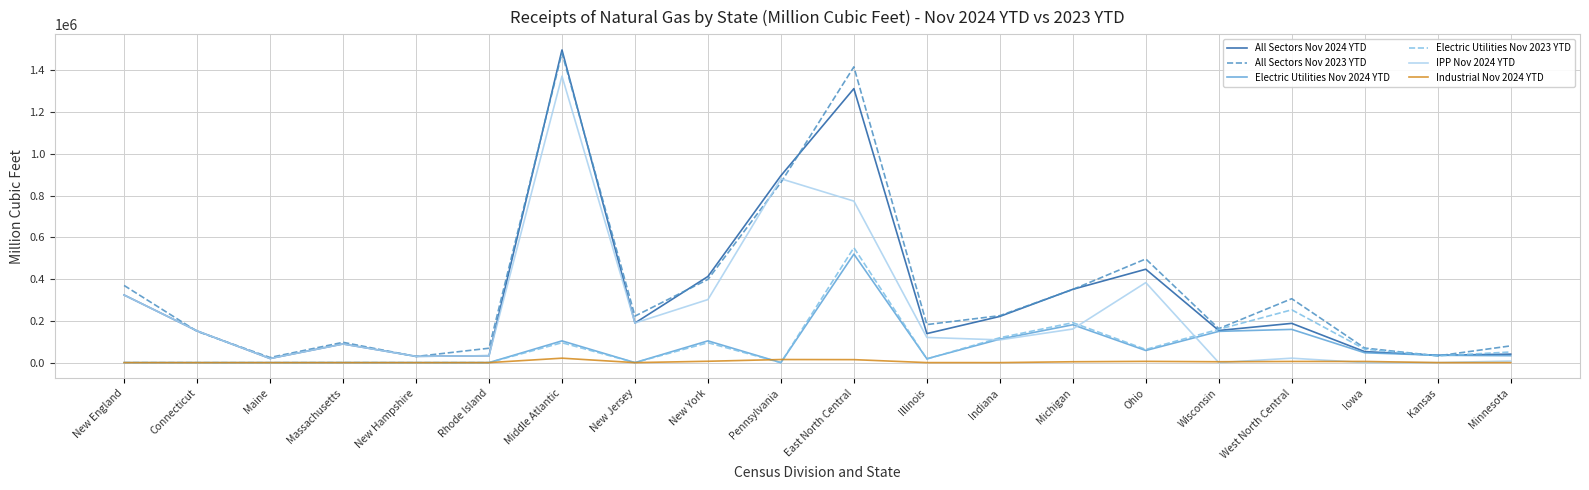

What is the maximum value shown in the chart?

1497420